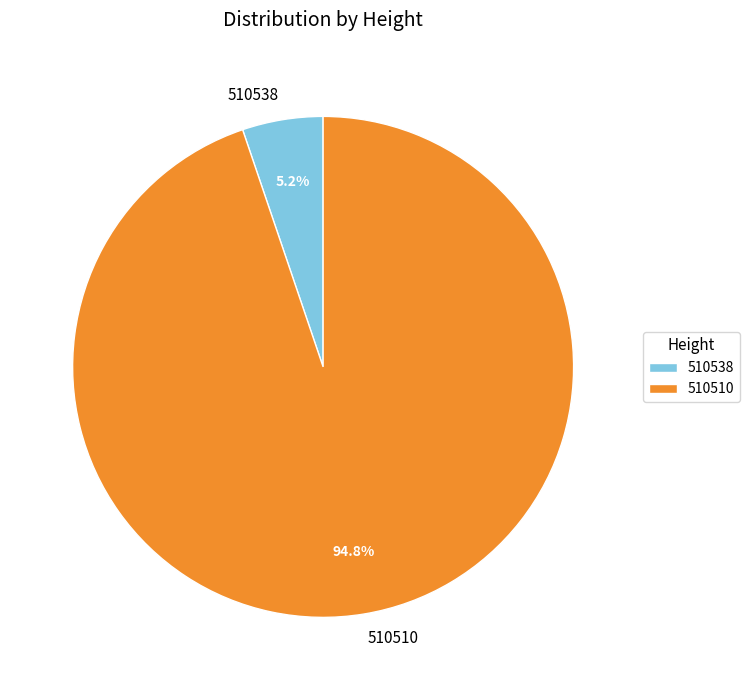

Combined, what portion of the pie is 510510 and 510538?

100.0%